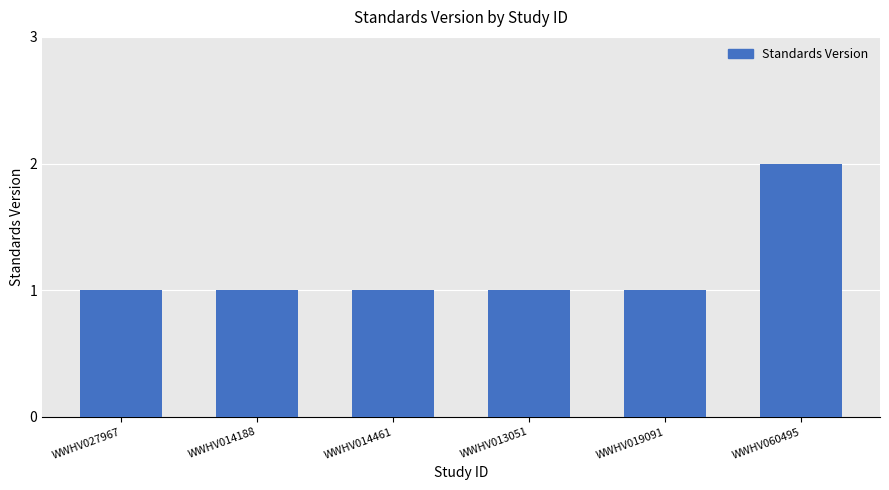

What is the sum of the values at WWHV014461 and WWHV013051?

2